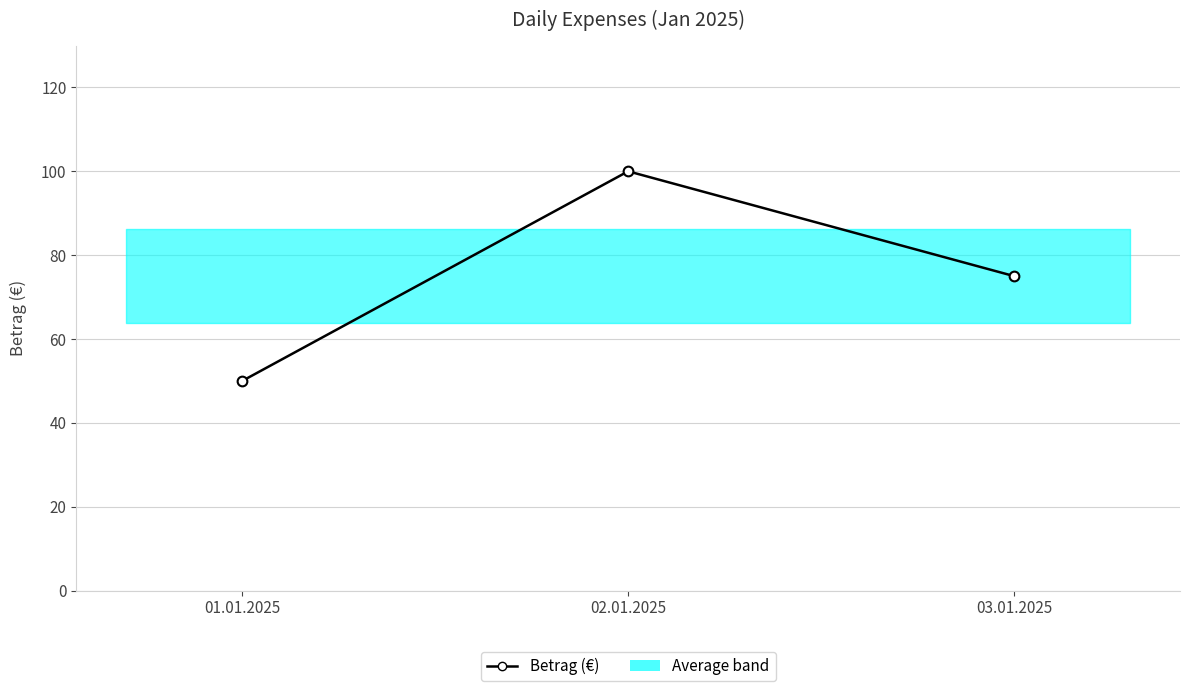

How many values are between 50 and 100?

3